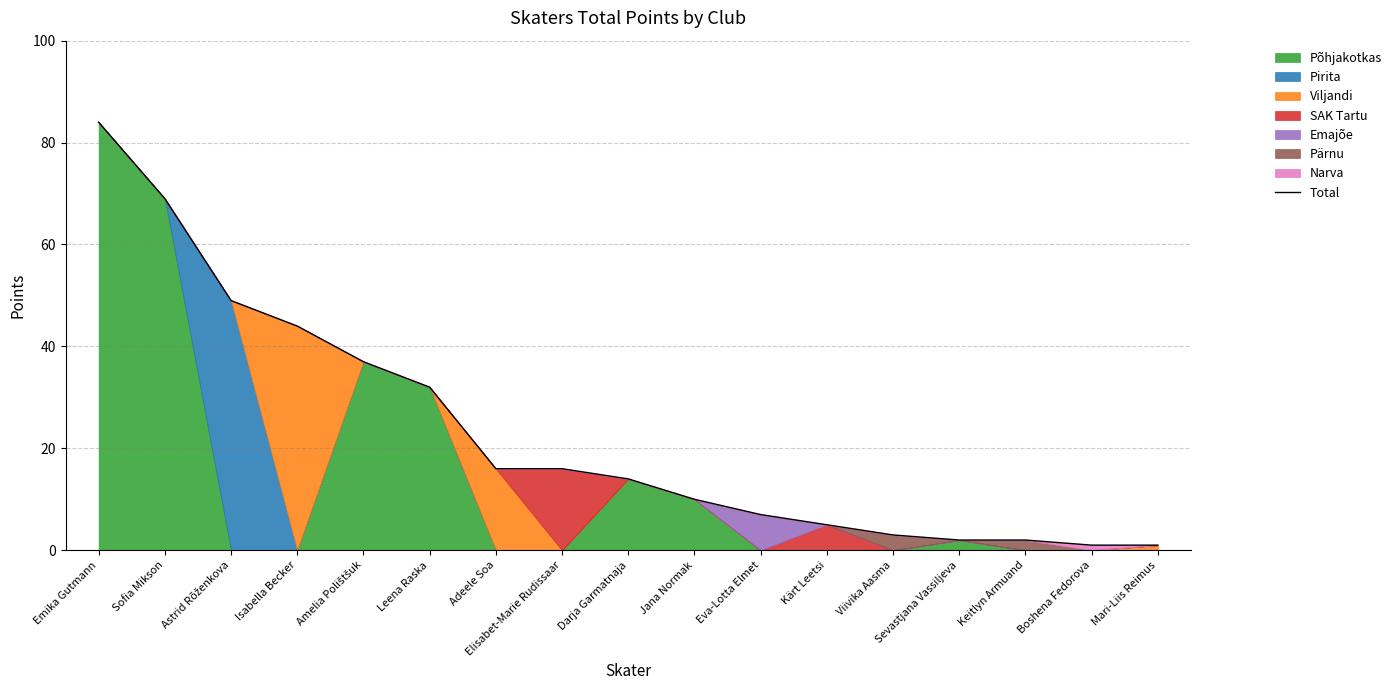

Is it true that the value at Eva-Lotta Elmet is 9?

False